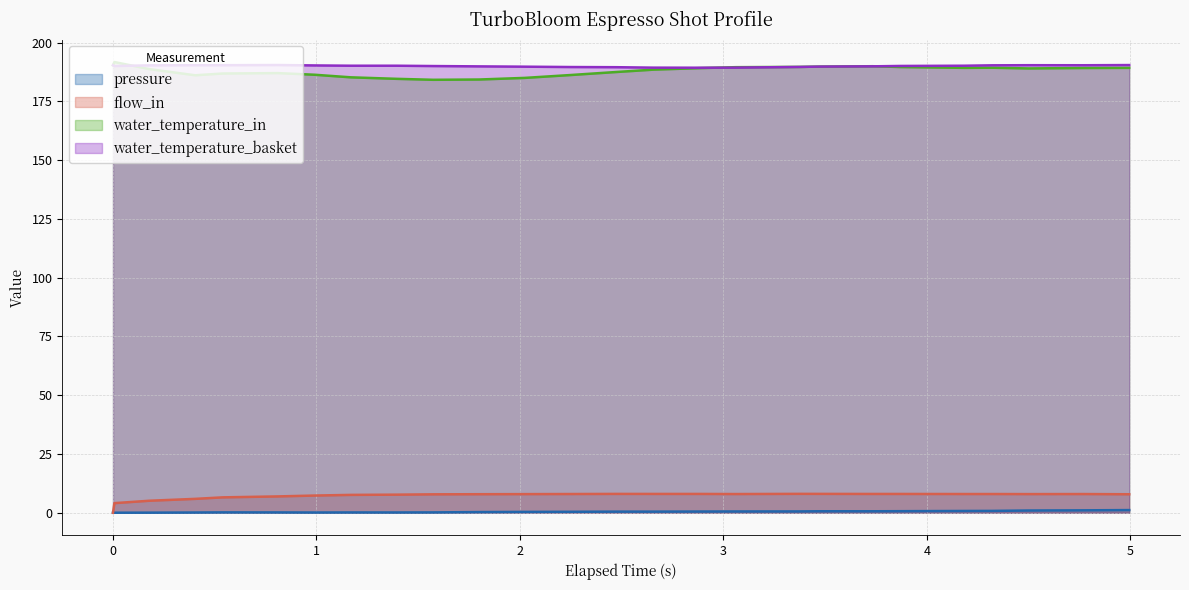

What is the average value of the flow_in series?

7.2